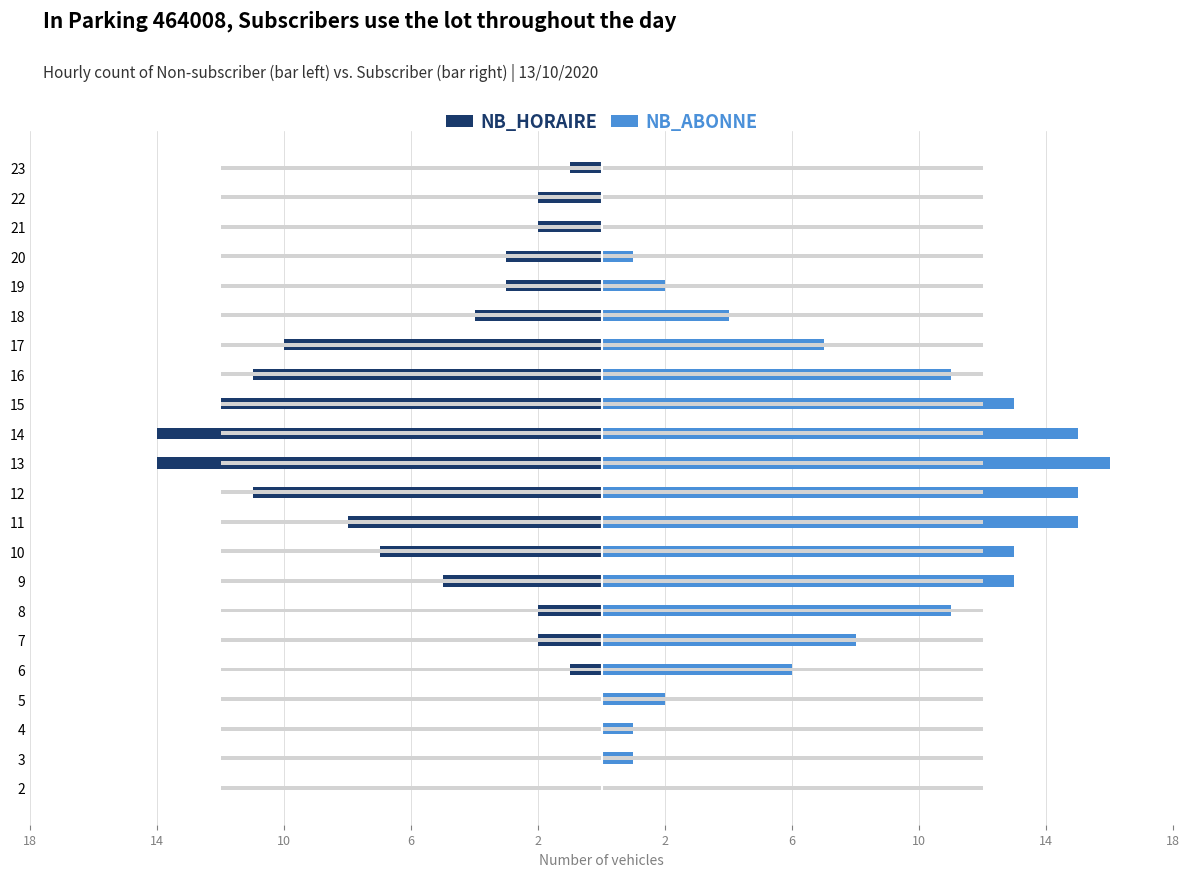

Rank the series by their average value, from lowest to highest.

NB_HORAIRE, NB_ABONNE